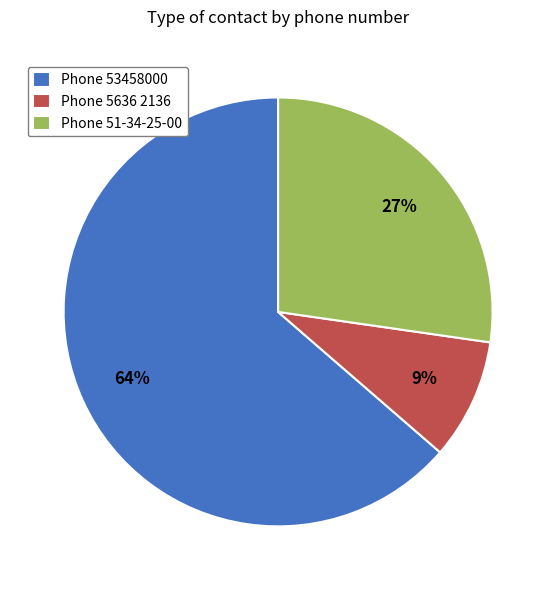

How many slices are in this pie chart?

3